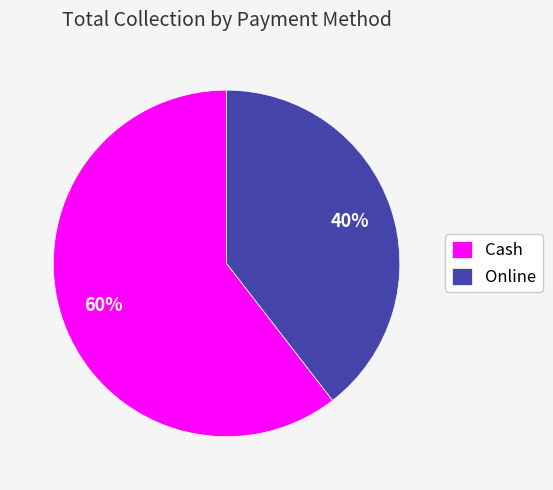

How many segments does this pie chart have?

2